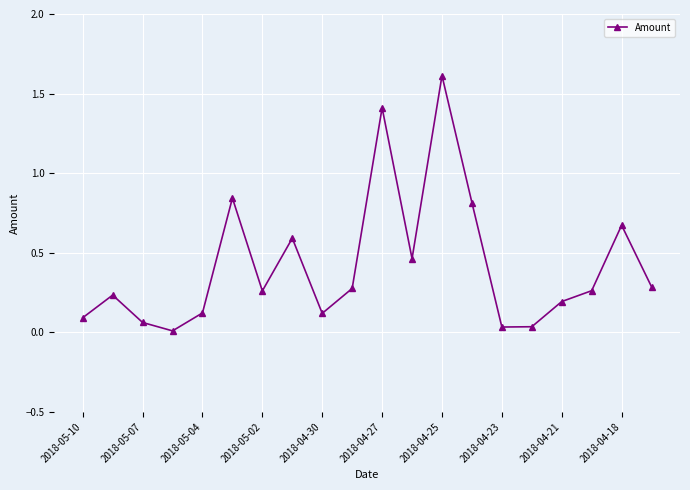

What is the greatest value displayed?

1.6